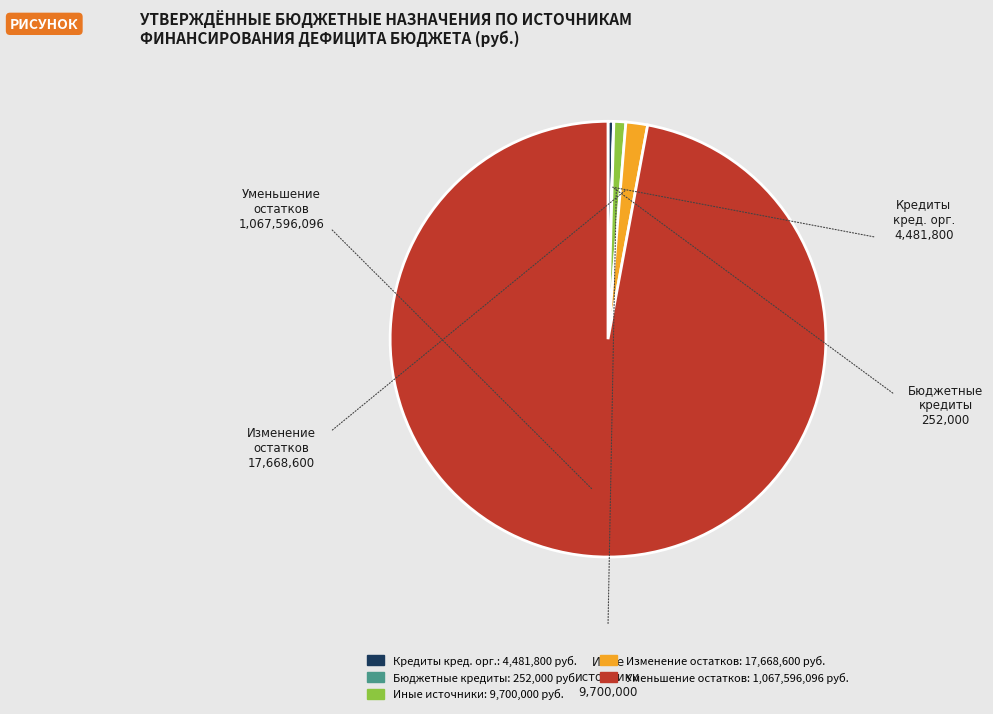

Does any single category account for the majority?

Yes